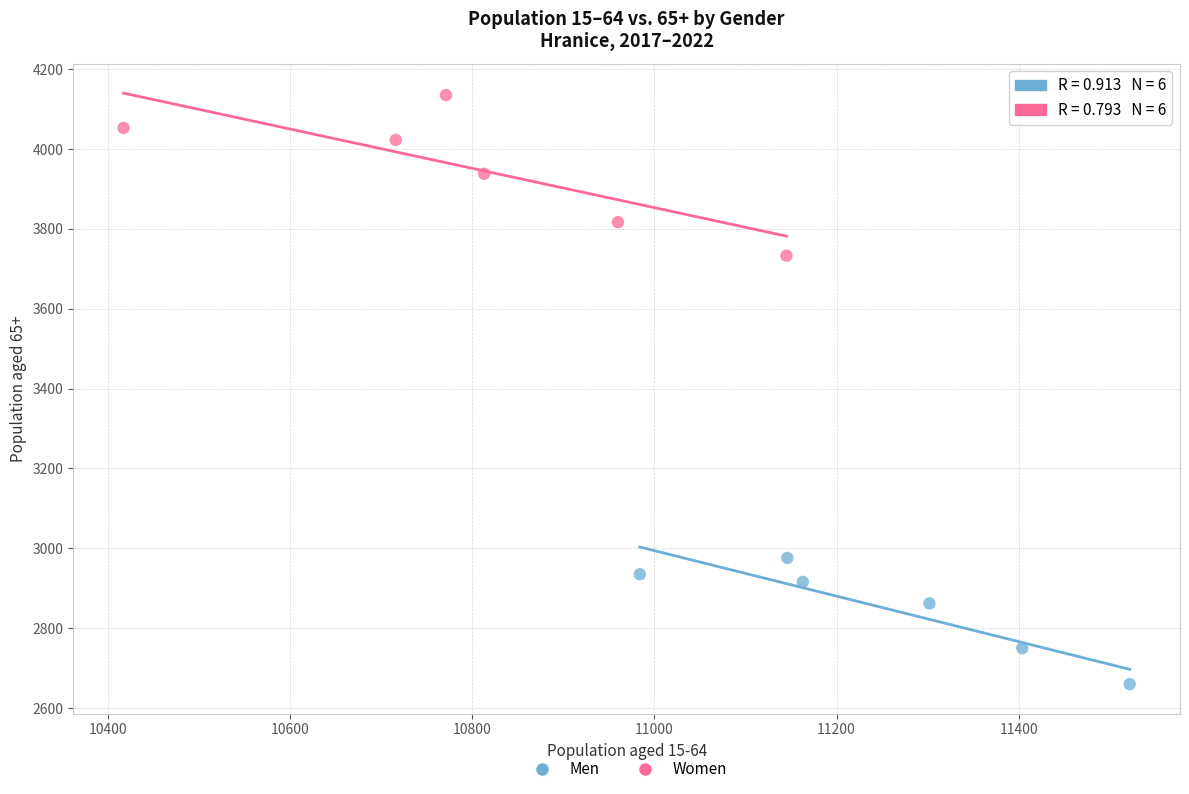

Which series reaches the minimum Y coordinate?

Men